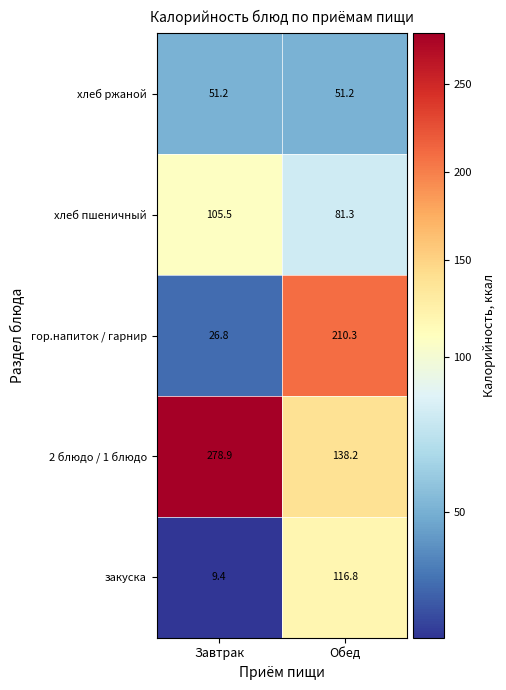

Between Завтрак and Обед, which series saw the biggest shift?

гор.напиток / гарнир